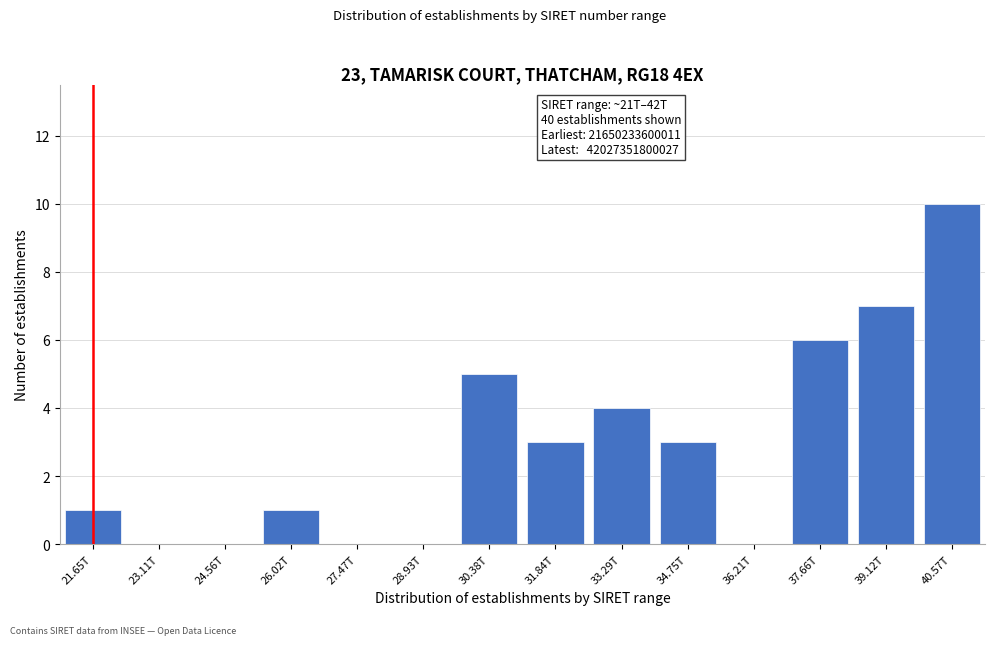

Reading left to right, extract all data points from this chart.

21.65T=1	23.11T=0	24.56T=0	26.02T=1	27.47T=0	28.93T=0	30.38T=5	31.84T=3	33.29T=4	34.75T=3	36.21T=0	37.66T=6	39.12T=7	40.57T=10